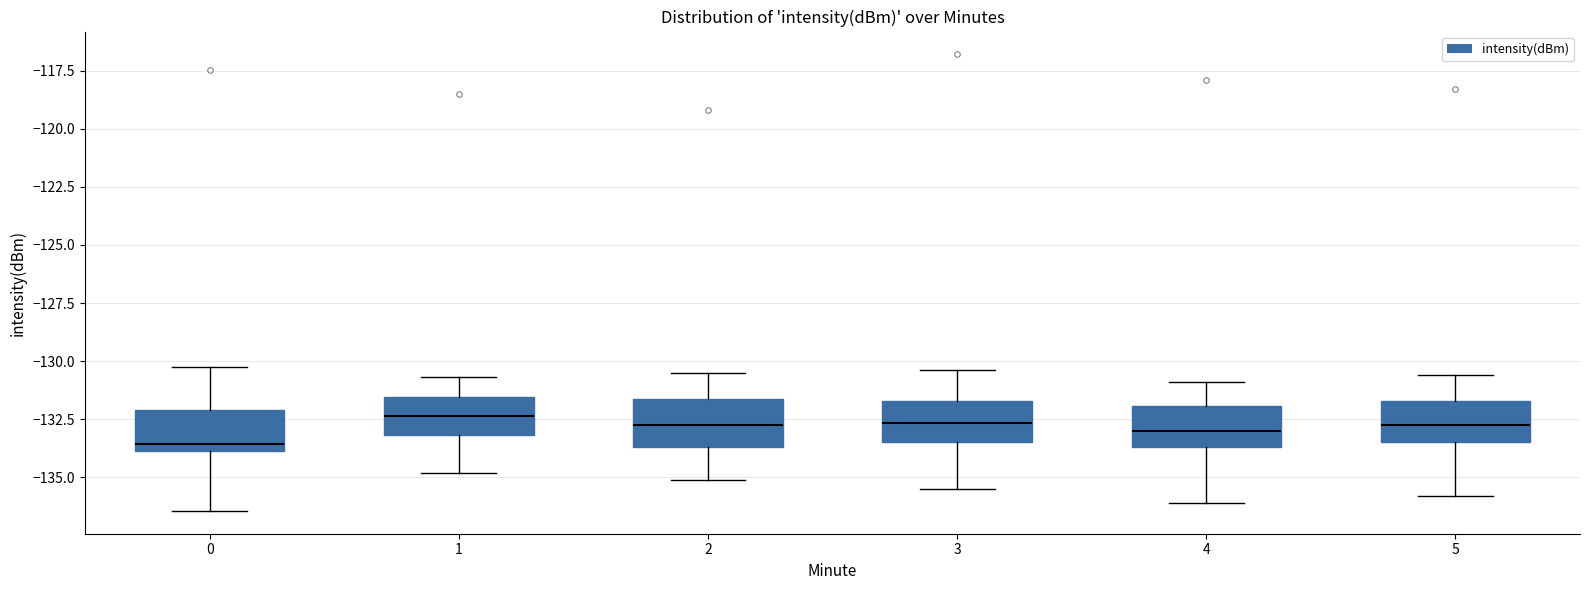

Reading left to right, read every box against the y-axis: the position of its median line, the range the box covers, and the ends of its whiskers. The values are not printed on the chart, so give them approximately, as read against the axis.

0: median -133.5, box -134.0 to -132.0, whiskers -136.5 to -130.5
1: median -132.5, box -133.0 to -131.5, whiskers -135.0 to -130.5
2: median -132.5, box -133.5 to -131.5, whiskers -135.0 to -130.5
3: median -132.5, box -133.5 to -131.5, whiskers -135.5 to -130.5
4: median -133.0, box -133.5 to -132.0, whiskers -136.0 to -131.0
5: median -132.5, box -133.5 to -131.5, whiskers -136.0 to -130.5